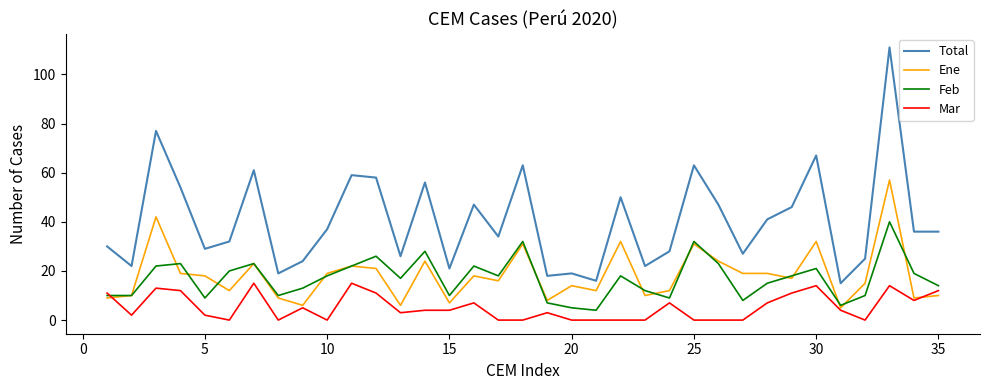

How many categories are shown in the chart?

35